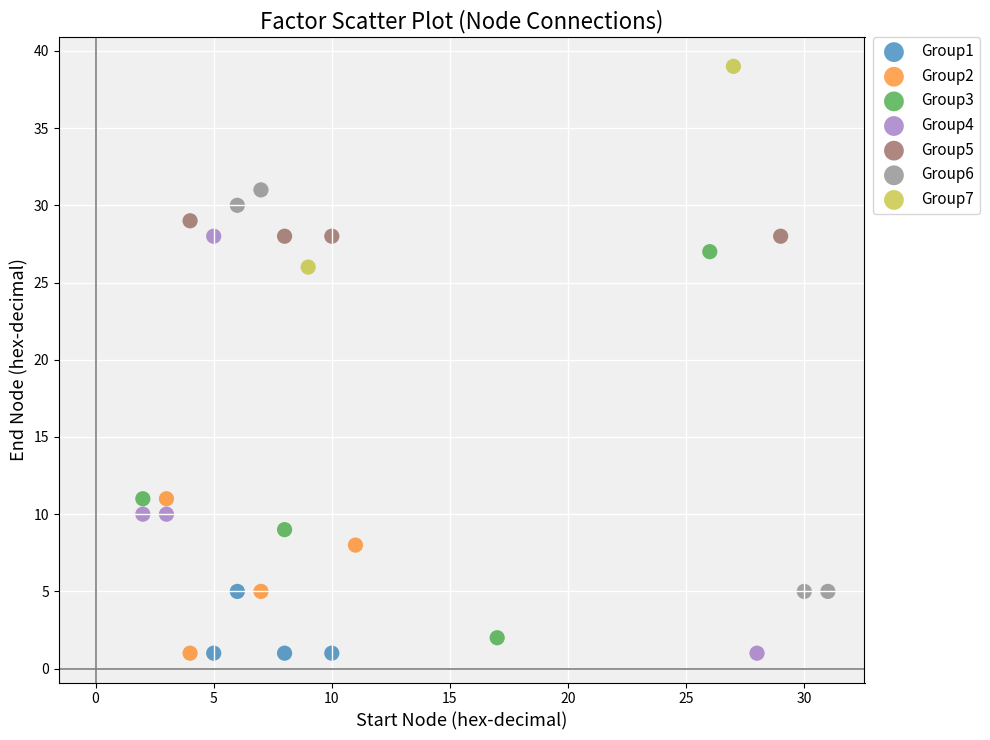

Which series contains the highest Y value?

Group7